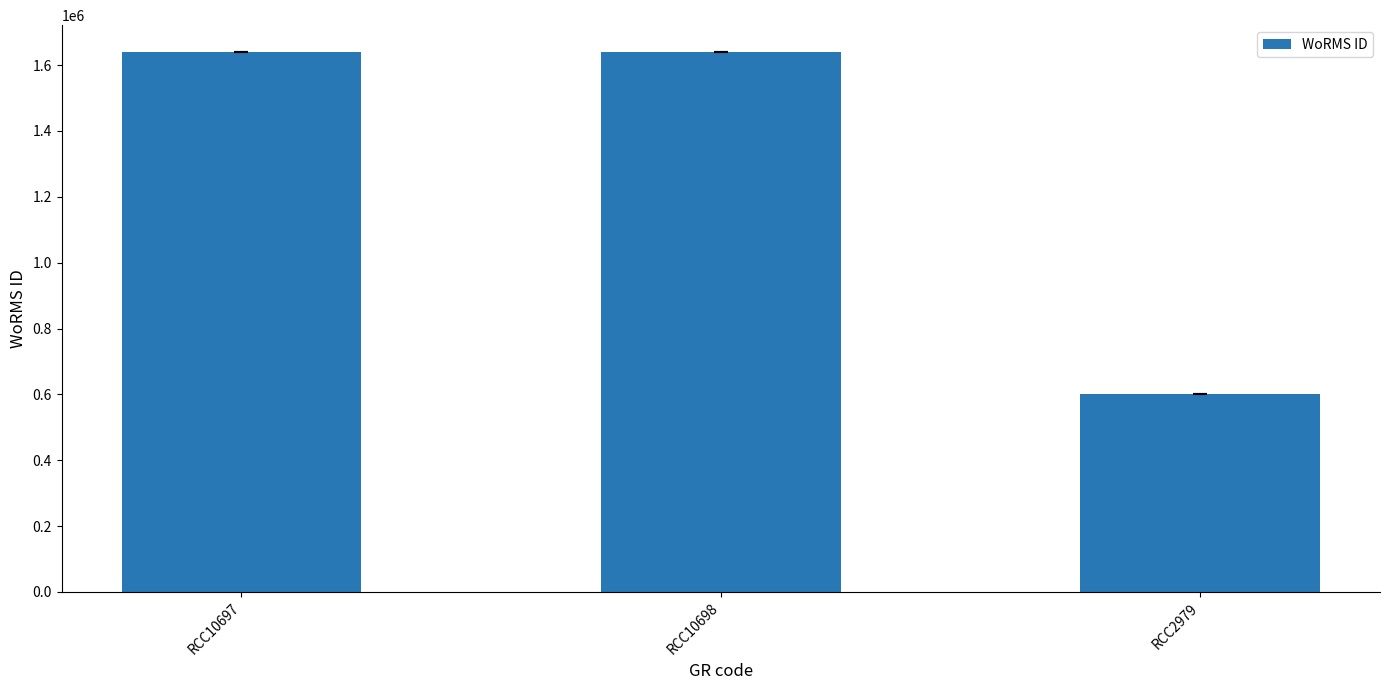

What value does the data have at RCC10698, to the nearest 100?

1639500